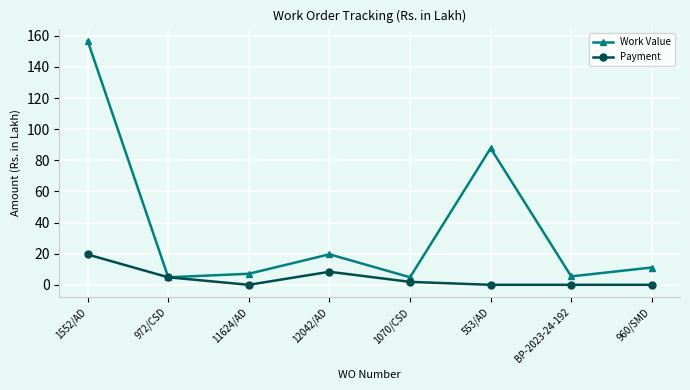

How many values in the Work Value series are below 11?

4